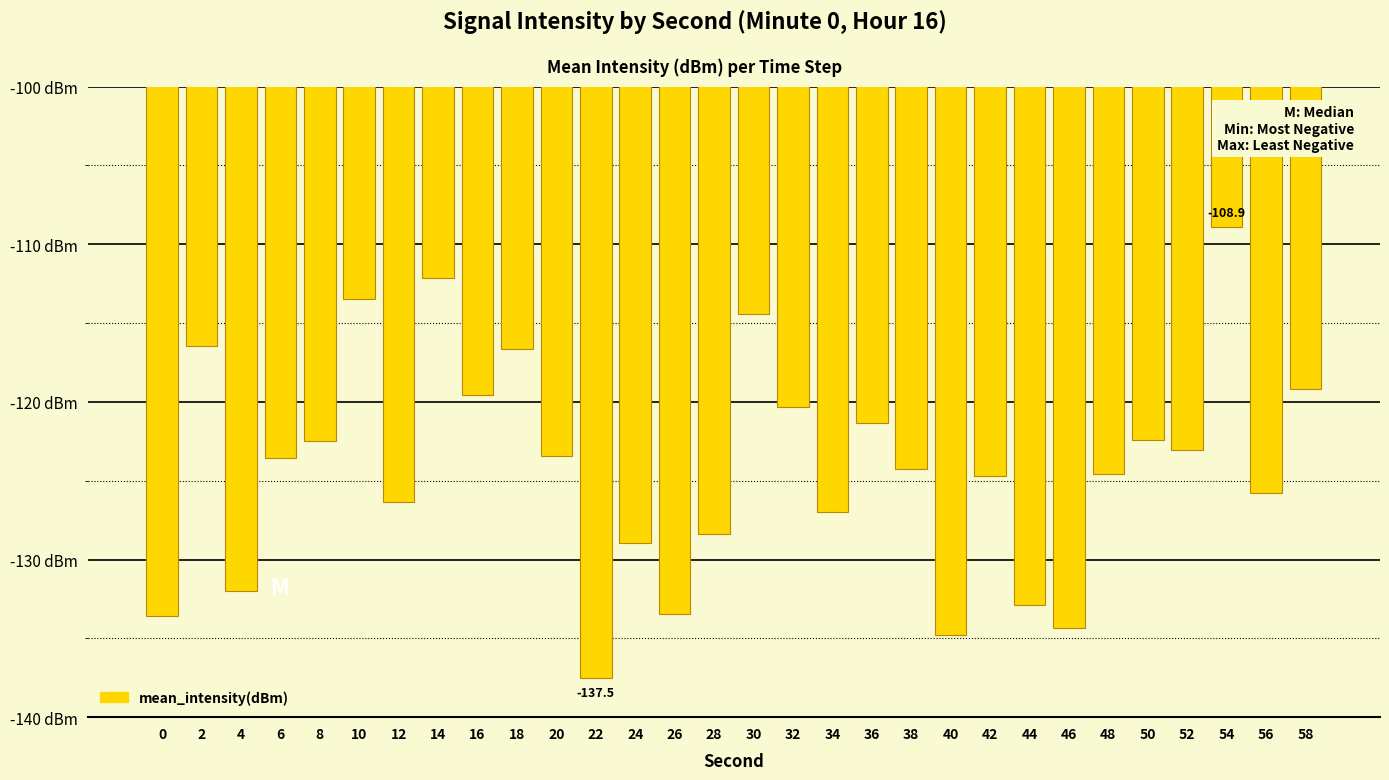

What is the value of the 1st bar from the left?

-133.6